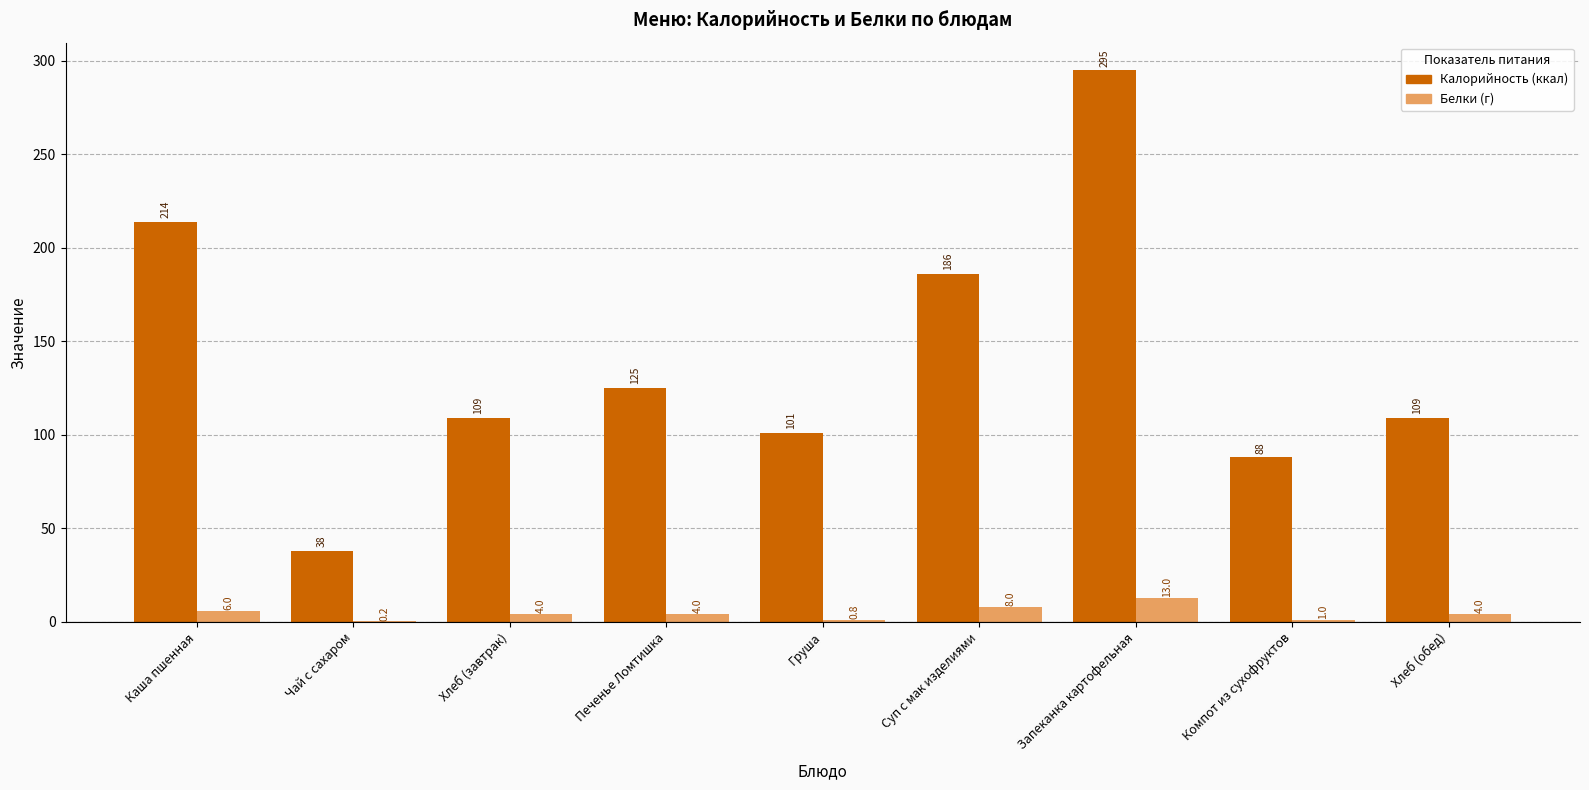

Are the bars grouped side by side (vs. stacked)?

Yes